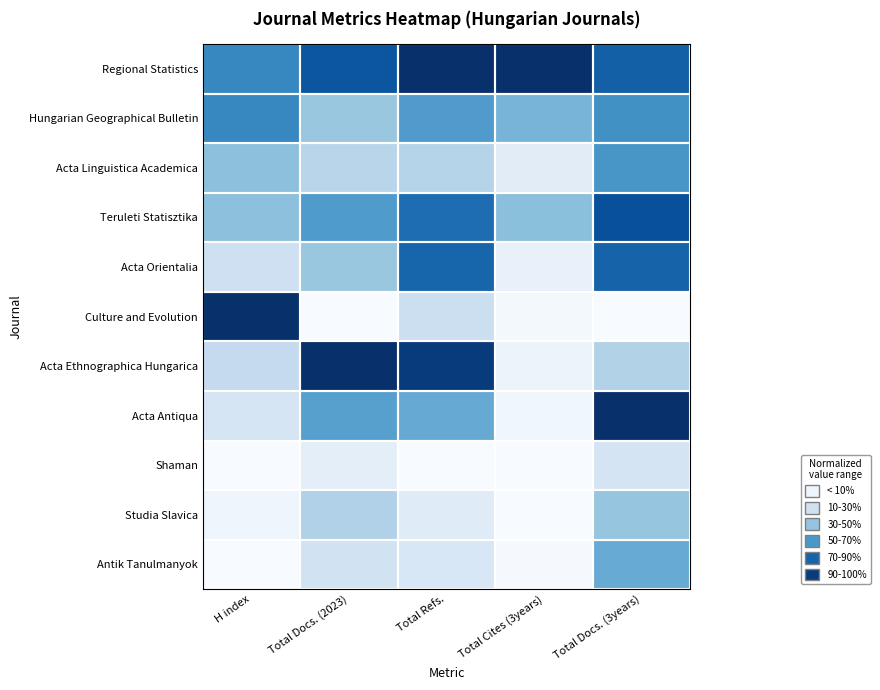

Rank the series by their maximum value, from lowest to highest.

Shaman, Studia Slavica, Antik Tanulmanyok, Acta Linguistica Academica, Hungarian Geographical Bulletin, Acta Orientalia, Teruleti Statisztika, Regional Statistics, Culture and Evolution, Acta Ethnographica Hungarica, Acta Antiqua